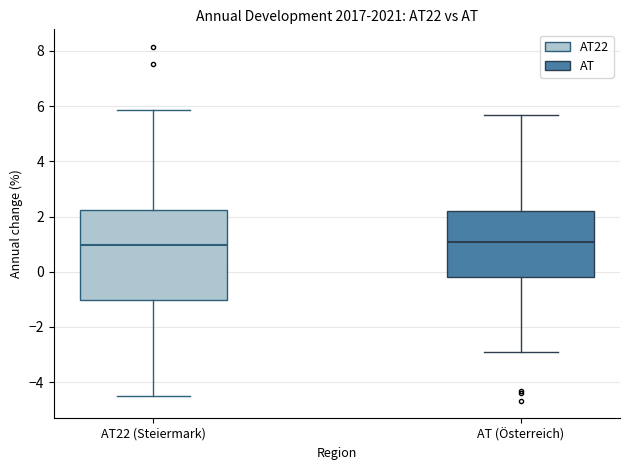

Reading left to right, transcribe this box plot: for each box, give where its median line is, the range the box spans, and where its two whiskers end, as read against the y-axis. The values are not printed on the chart, so give them approximately, as read against the axis.

AT22 (Steiermark): median 1.0, box -1.0 to 2.2, whiskers -4.4 to 5.8
AT (Österreich): median 1.0, box -0.2 to 2.2, whiskers -3.0 to 5.6